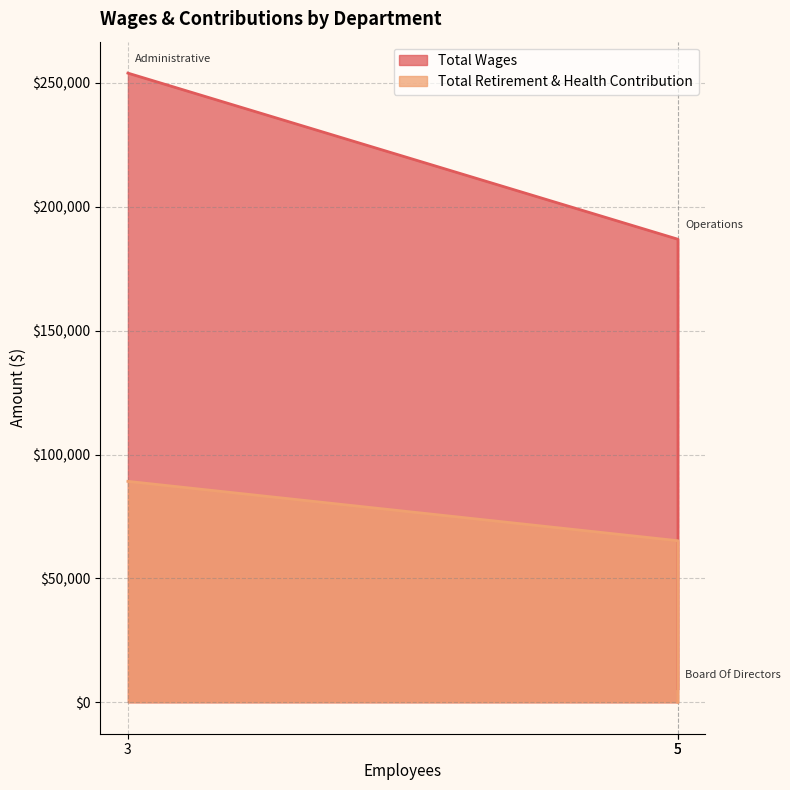

What is the label of the 3rd point from the right?

Administrative